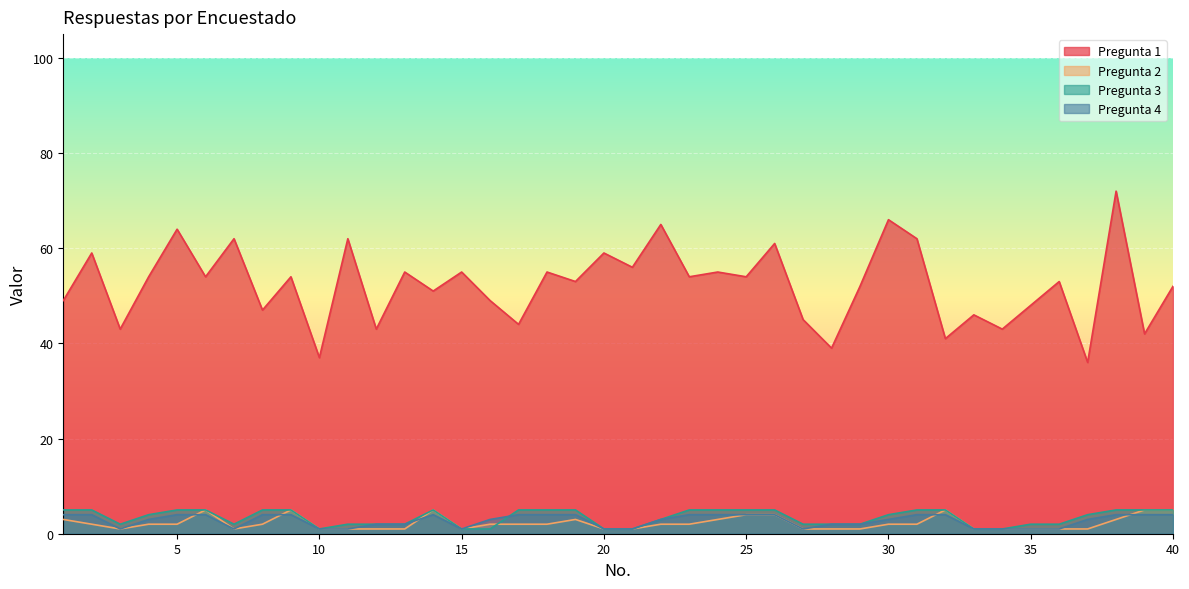

Is the value of Pregunta 4 at 29 greater than the value of Pregunta 1 at 11?

No